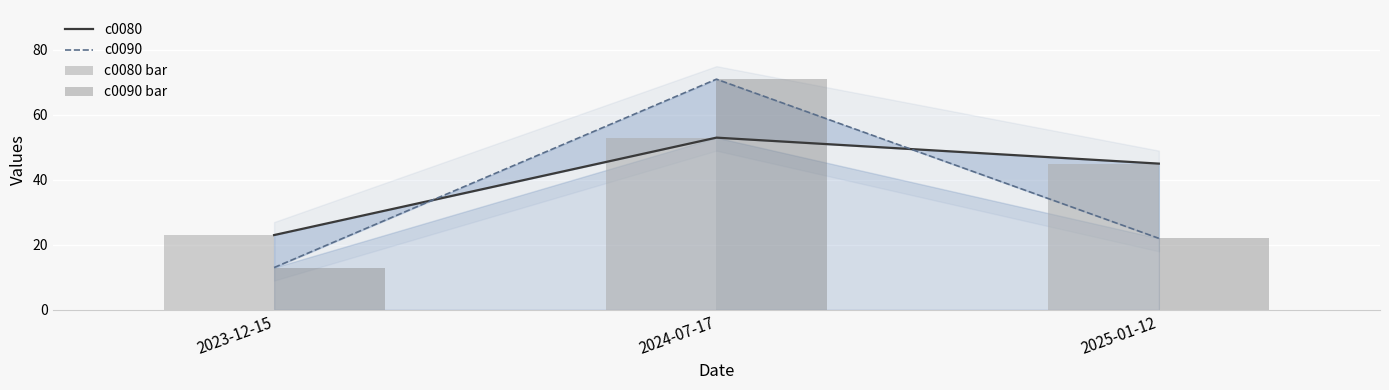

Which series has the largest range (max minus min)?

c0090